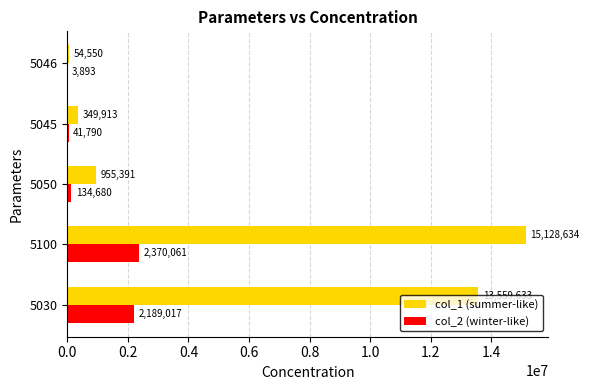

Between 5030 and 5100, which series saw the biggest shift?

col_1 (summer-like)